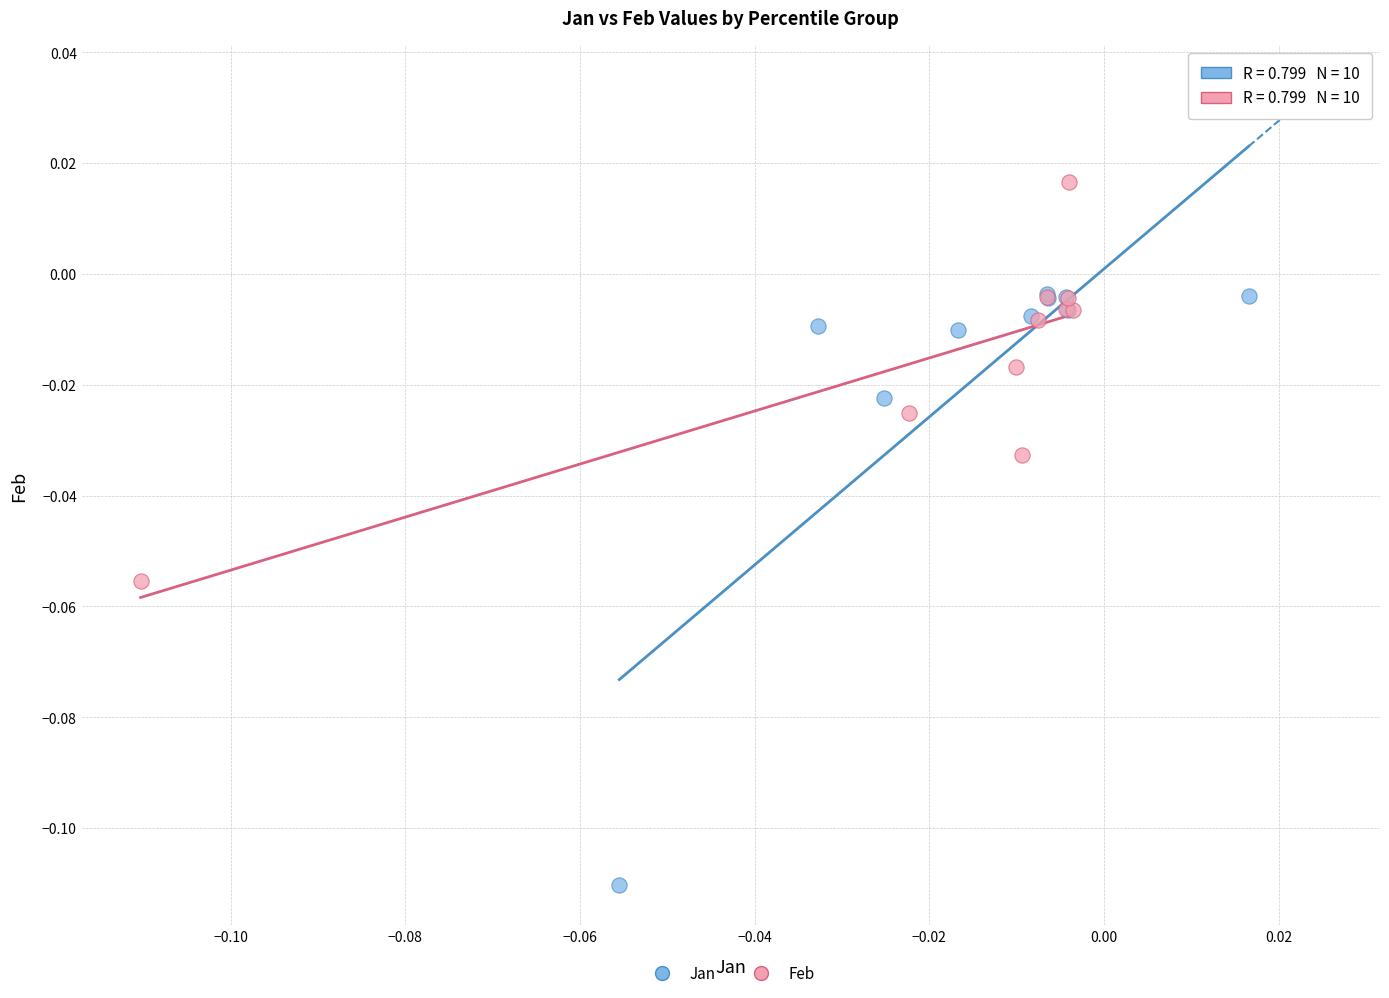

Which series contains the highest Y value?

Feb